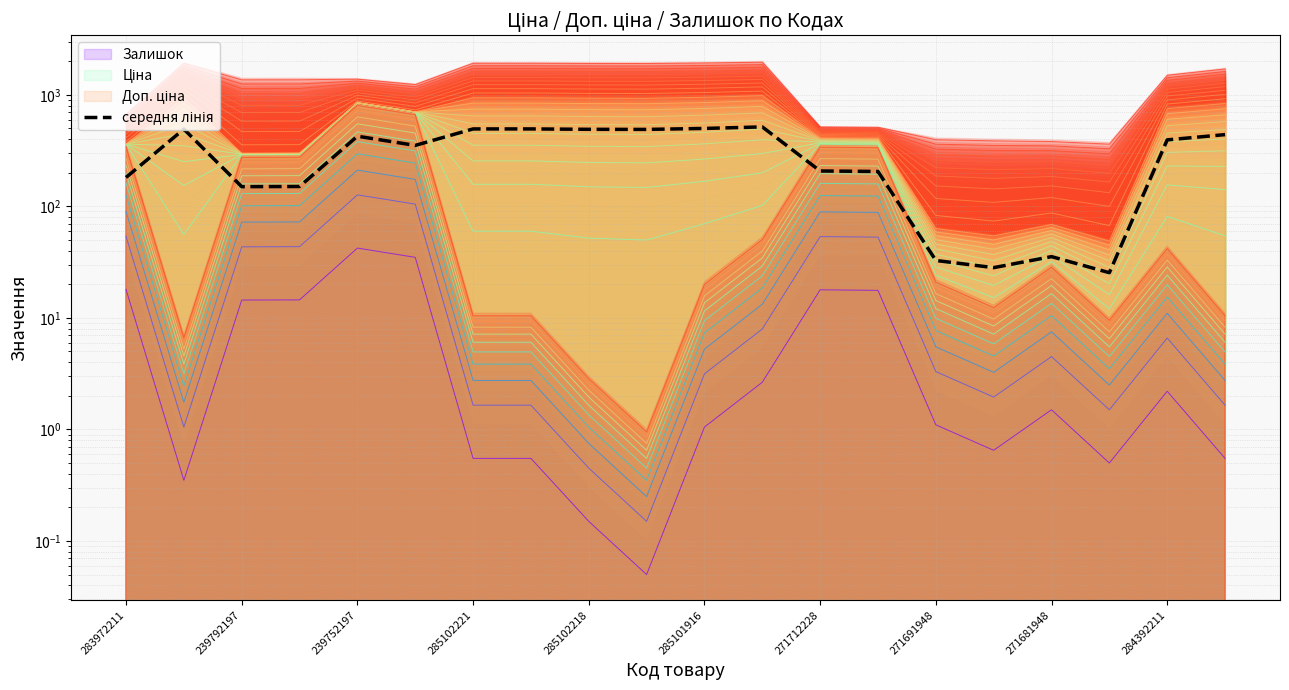

How many points are lower than both their immediate neighbors (excluding endpoints)?

5